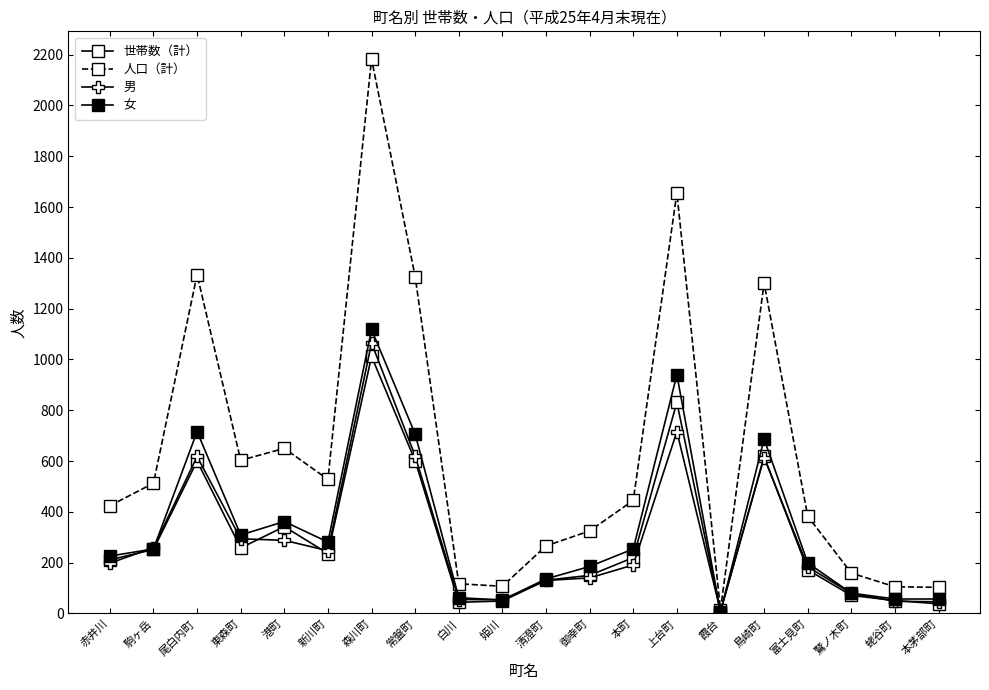

Reading left to right, transcribe all the data shown in this chart.

世帯数（計）: 赤井川=211	駒ヶ岳=252	尾白内町=600	東森町=258	港町=342	新川町=236	森川町=1012	常盤町=601	白川=44	姫川=49	清澄町=131	御幸町=150	本町=220	上台町=831	霞台=7	鳥崎町=618	富士見町=172	鷲ノ木町=71	蛯谷町=51	本茅部町=38
人口（計）: 赤井川=424	駒ヶ岳=513	尾白内町=1334	東森町=603	港町=650	新川町=528	森川町=2183	常盤町=1326	白川=117	姫川=107	清澄町=266	御幸町=325	本町=445	上台町=1656	霞台=15	鳥崎町=1301	富士見町=383	鷲ノ木町=159	蛯谷町=105	本茅部町=103
男: 赤井川=198	駒ヶ岳=259	尾白内町=618	東森町=294	港町=288	新川町=247	森川町=1065	常盤町=620	白川=55	姫川=54	清澄町=130	御幸町=140	本町=191	上台町=716	霞台=9	鳥崎町=614	富士見町=184	鷲ノ木町=79	蛯谷町=48	本茅部町=46
女: 赤井川=226	駒ヶ岳=254	尾白内町=716	東森町=309	港町=362	新川町=281	森川町=1118	常盤町=706	白川=62	姫川=53	清澄町=136	御幸町=185	本町=254	上台町=940	霞台=6	鳥崎町=687	富士見町=199	鷲ノ木町=80	蛯谷町=57	本茅部町=57